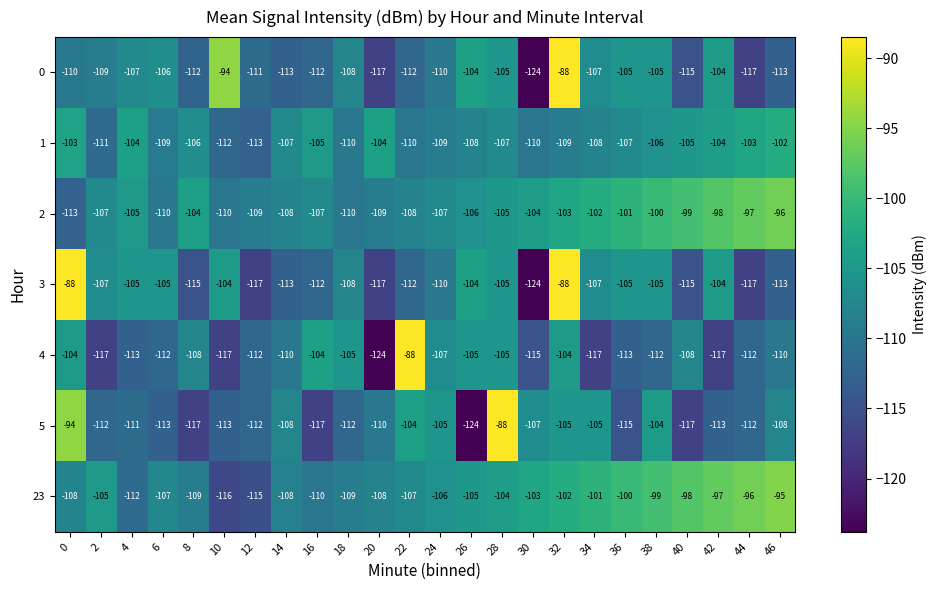

What is the average value of the 0 series?

-109